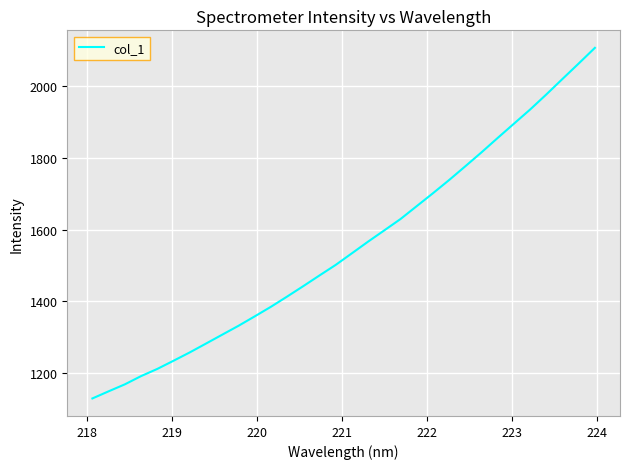

How many lines are shown in the chart?

1